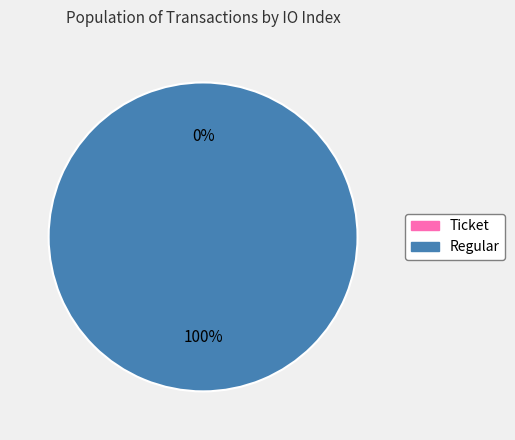

Rank the categories by value from highest to lowest.

Regular (io_index=21), Ticket (io_index=0)